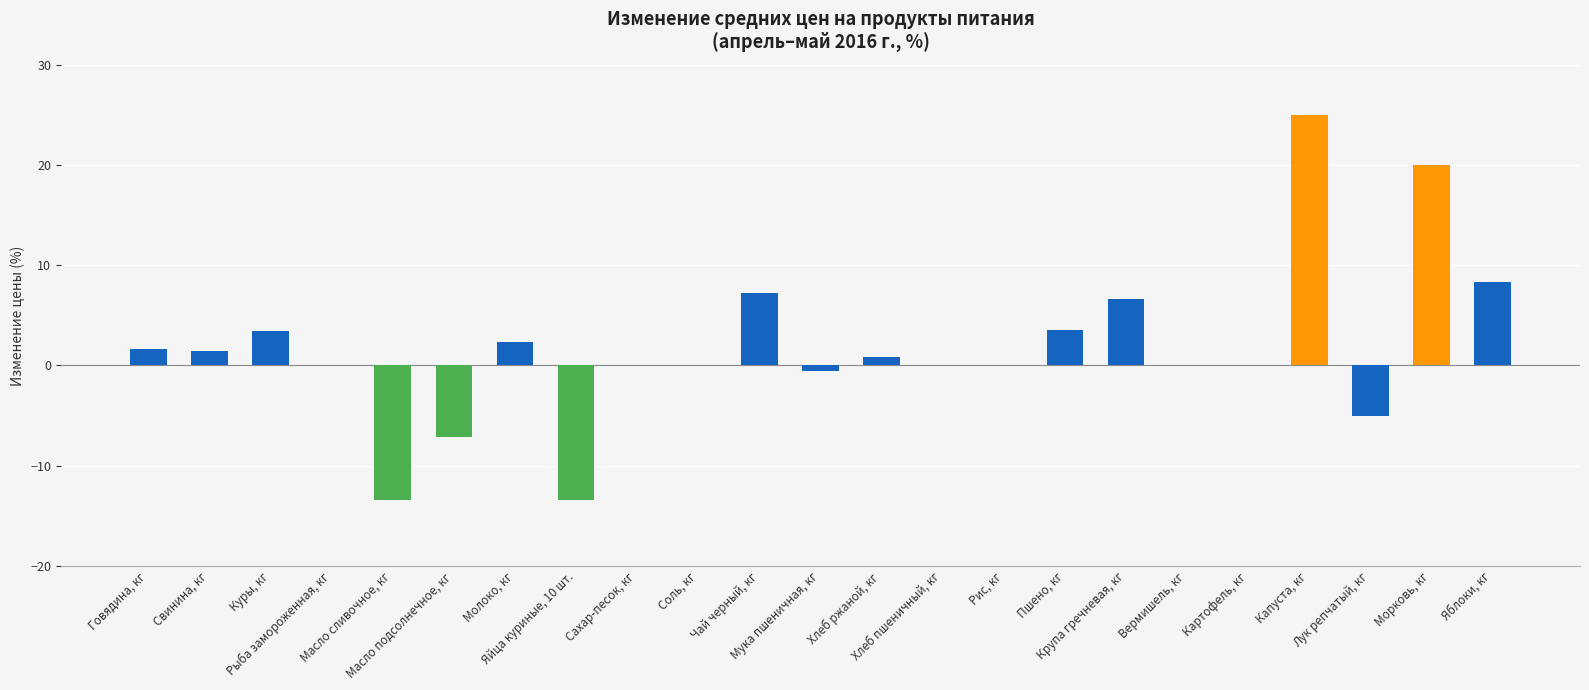

What is the maximum value shown in the chart?

25.0